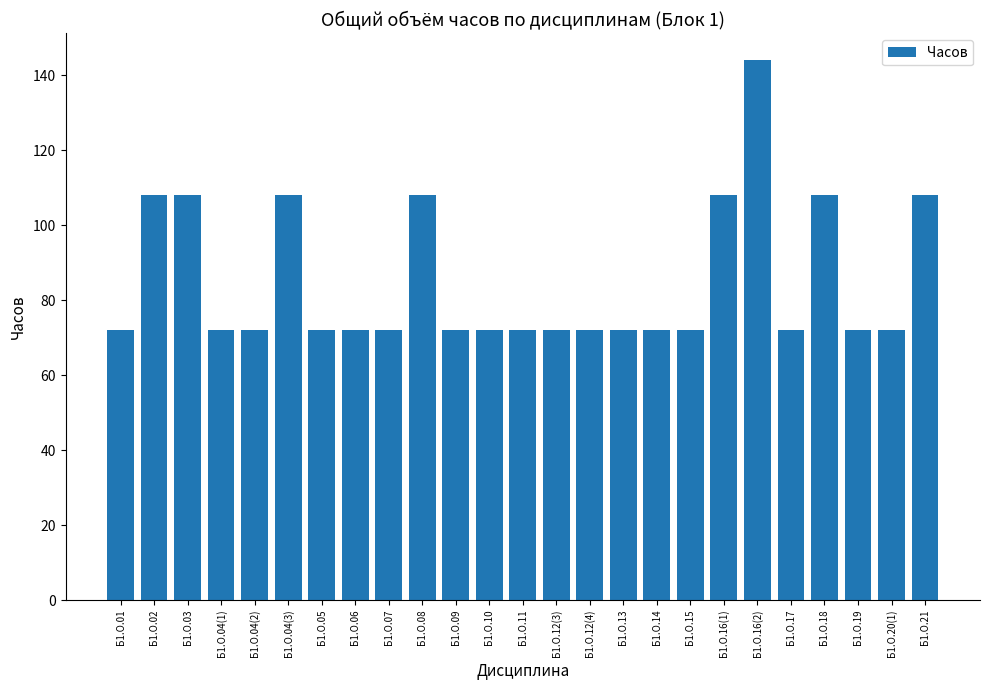

Which category has the highest value across all series?

Б1.О.16(2)